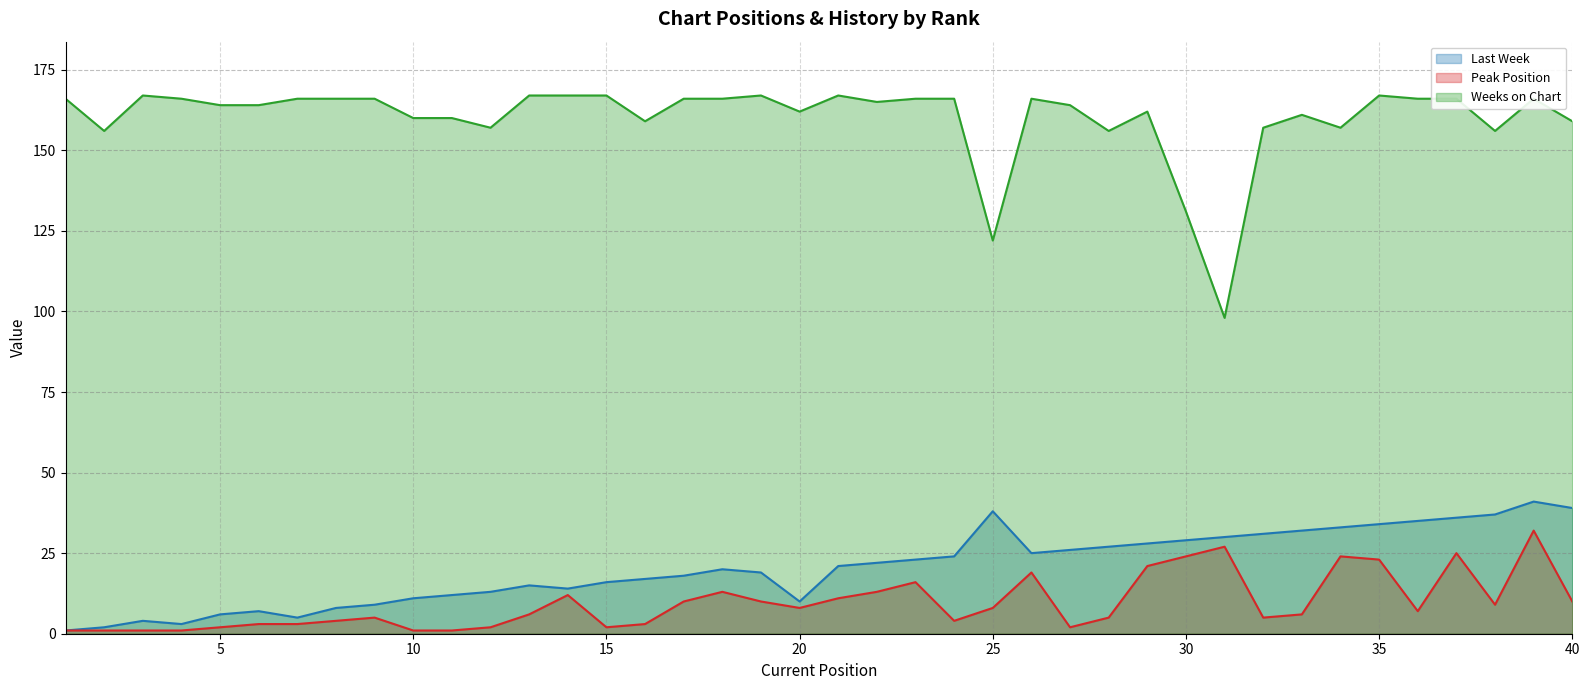

Reading right to left, extract all data points from this chart.

Last Week: 39	41	37	36	35	34	33	32	31	30	29	28	27	26	25	38	24	23	22	21	10	19	20	18	17	16	14	15	13	12	11	9	8	5	7	6	3	4	2	1
Peak Position: 10	32	9	25	7	23	24	6	5	27	24	21	5	2	19	8	4	16	13	11	8	10	13	10	3	2	12	6	2	1	1	5	4	3	3	2	1	1	1	1
Weeks on Chart: 159	166	156	166	166	167	157	161	157	98	131	162	156	164	166	122	166	166	165	167	162	167	166	166	159	167	167	167	157	160	160	166	166	166	164	164	166	167	156	166